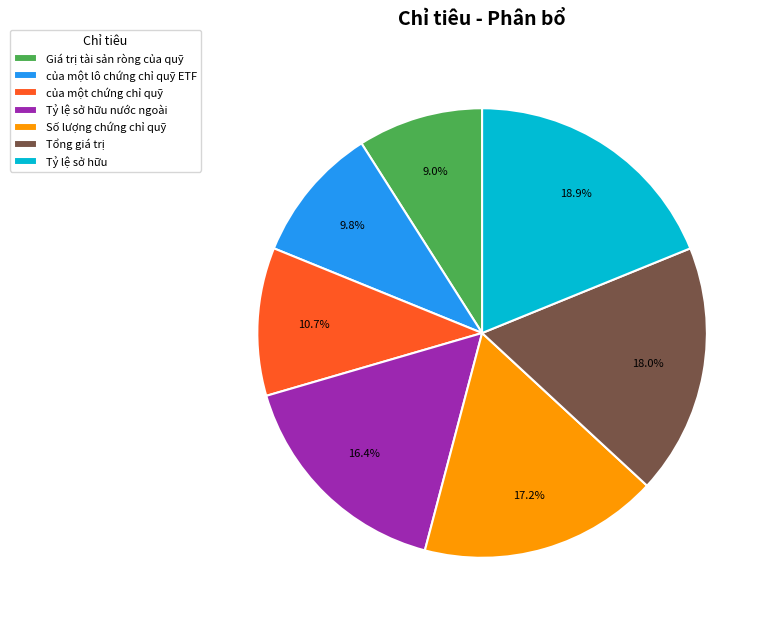

Approximately how many times larger is the value at của một chứng chỉ quỹ compared to Số lượng chứng chỉ quỹ?

0.6